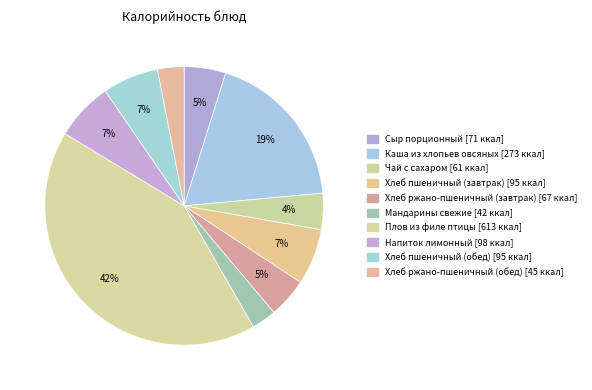

What is the change in value from Чай с сахаром to Хлеб пшеничный (завтрак)?

+33.5